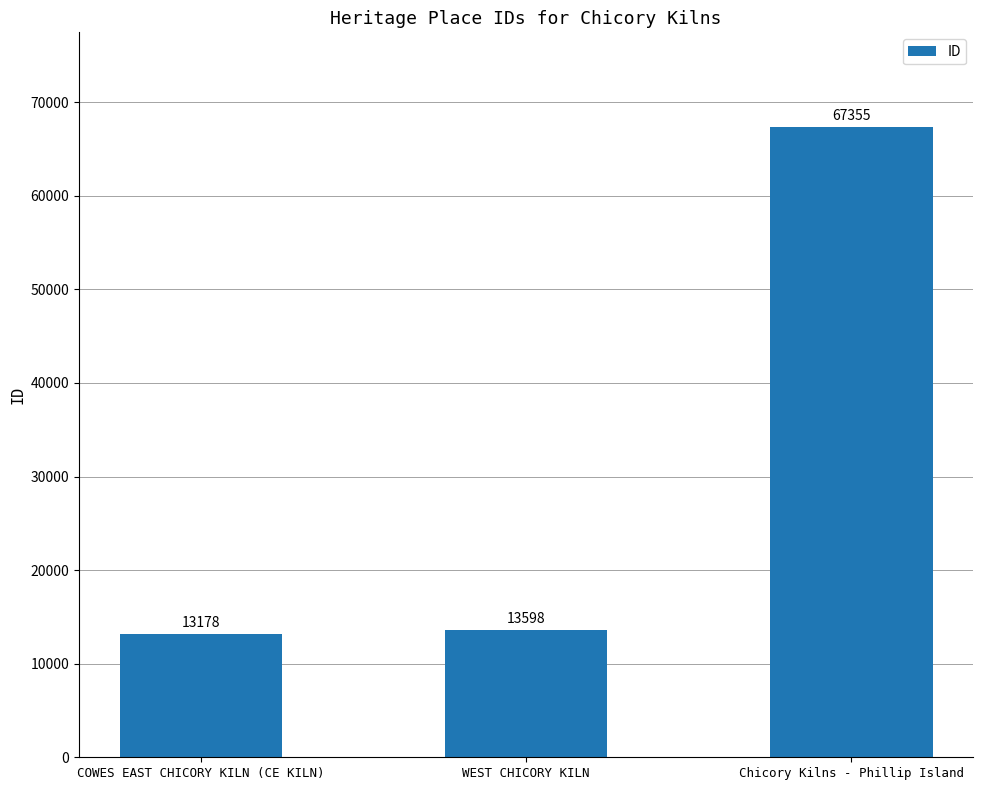

What is the label of the 2nd bar from the left?

WEST CHICORY KILN